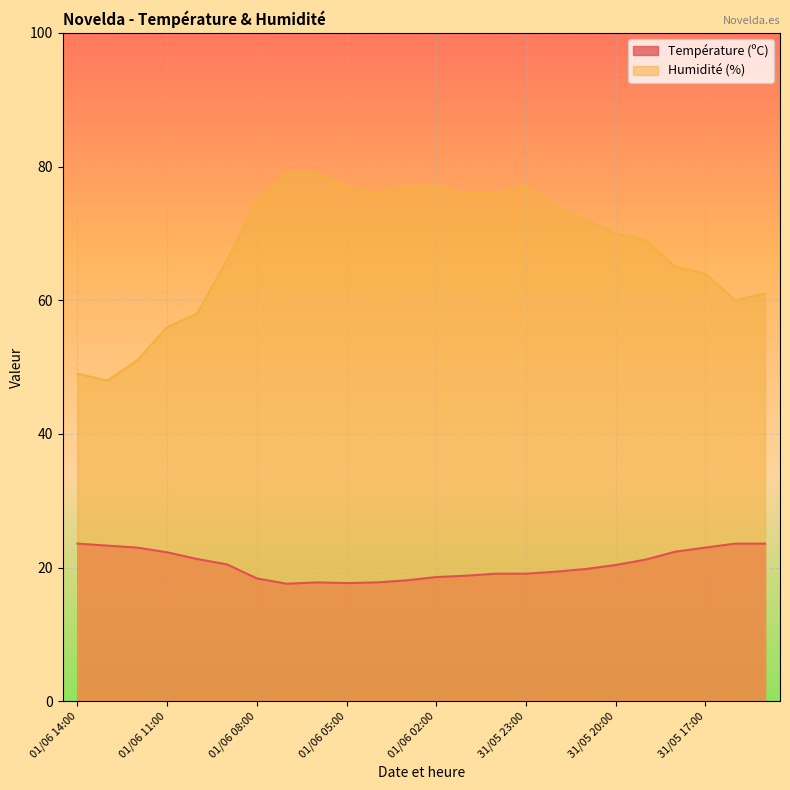

Which series has the widest spread of values?

Humidité (%)